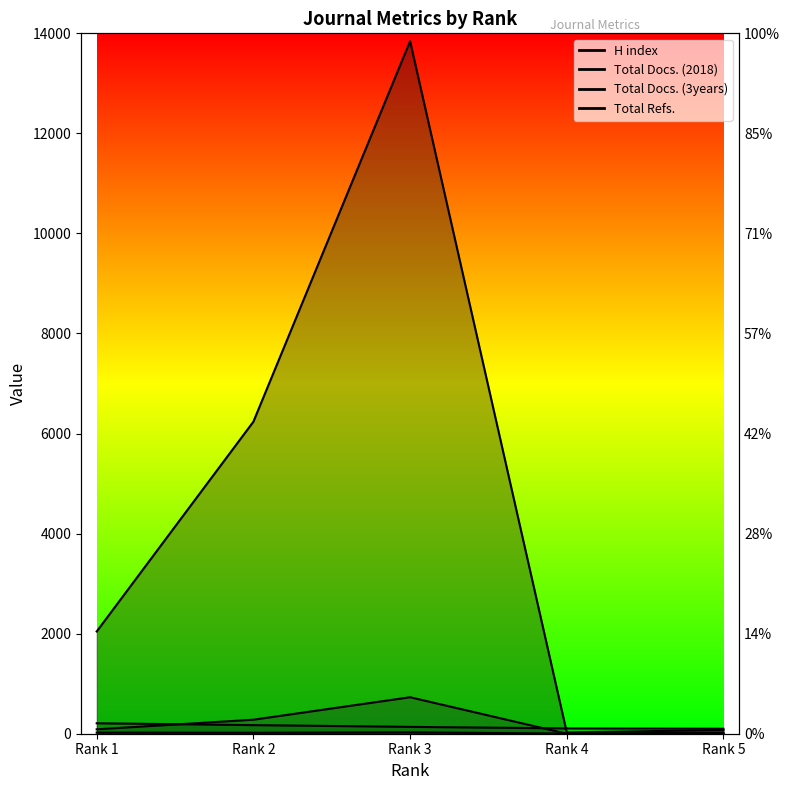

Which category has the lowest value in the Total Docs. (2018) series?

Rank 4